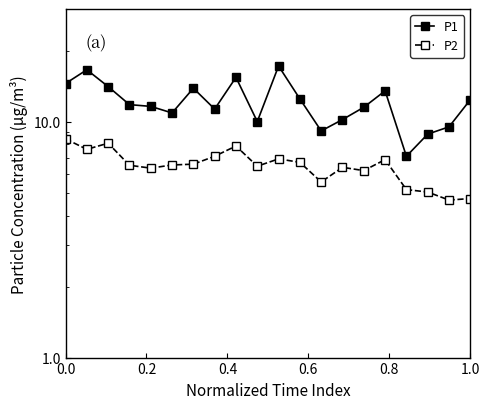

The P1 series shows 6.7 at 8. True or false?

False